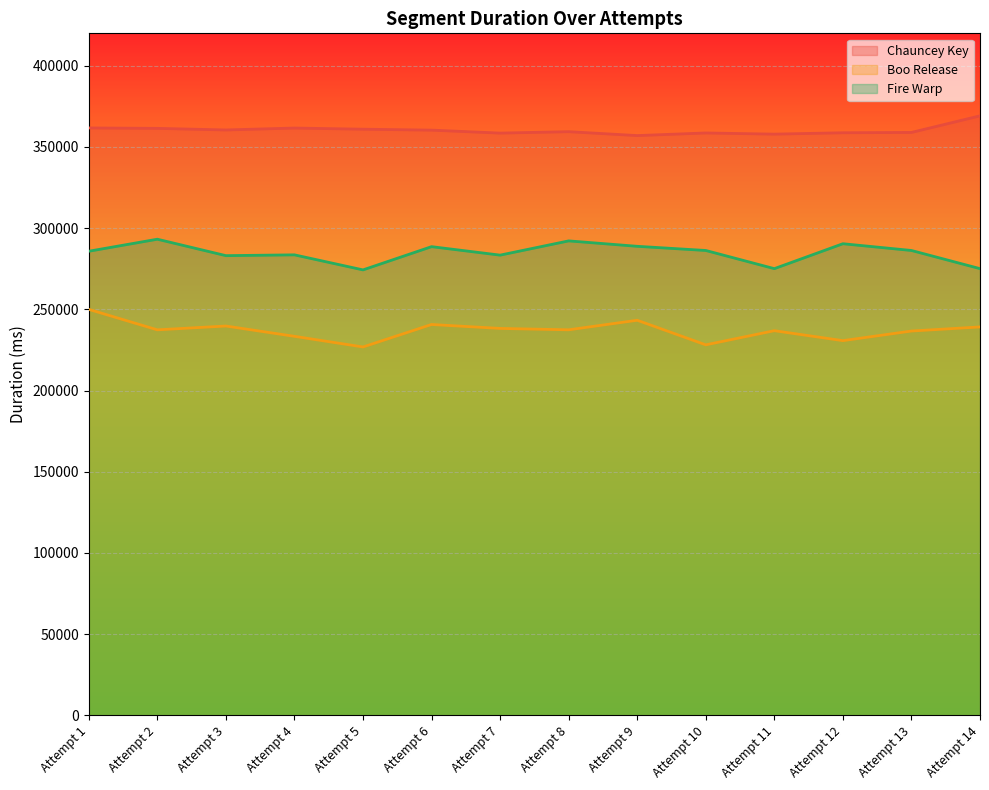

True or false: Fire Warp and Boo Release intersect in this chart.

False